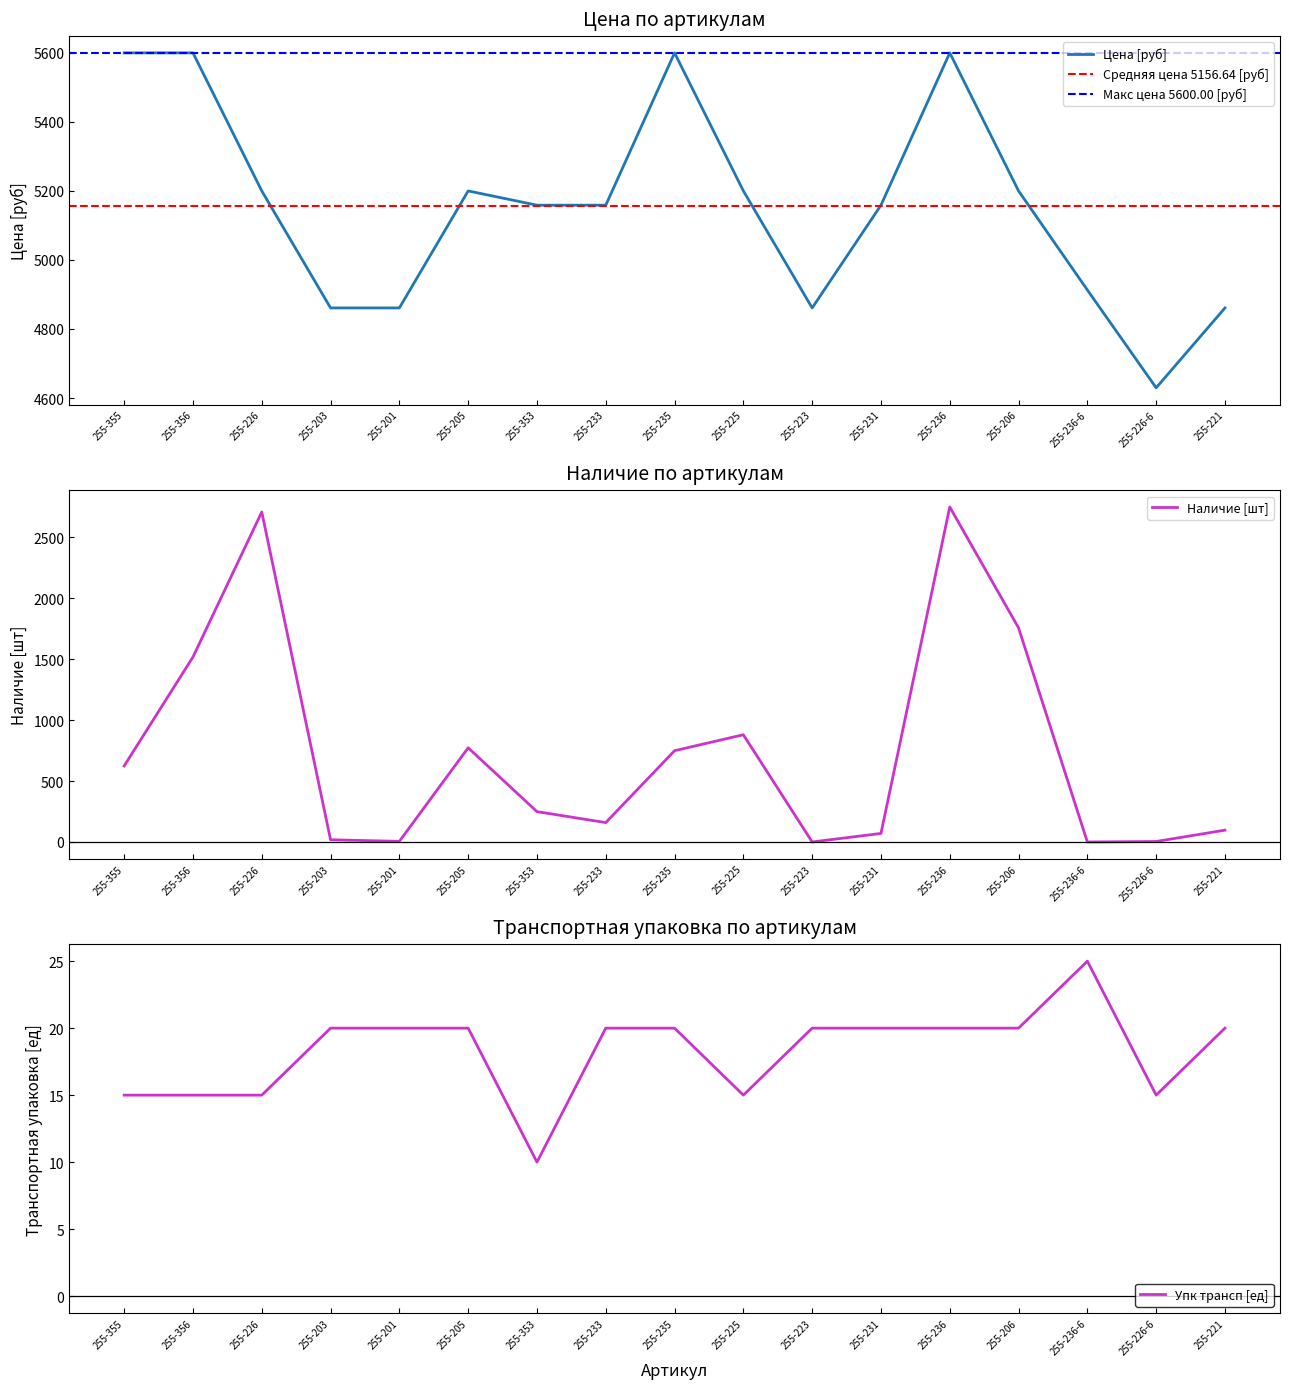

At which category does Наличие reach its first local peak?

255-226